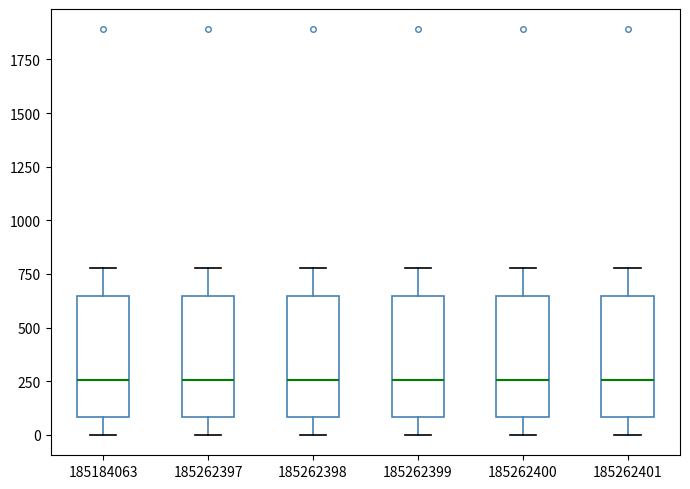

Reading left to right, transcribe this box plot: for each box, give where its median line is, the range the box spans, and where its two whiskers end, as read against the y-axis. The values are not printed on the chart, so give them approximately, as read against the axis.

185184063: median 250, box 100 to 650, whiskers 0 to 800
185262397: median 250, box 100 to 650, whiskers 0 to 800
185262398: median 250, box 100 to 650, whiskers 0 to 800
185262399: median 250, box 100 to 650, whiskers 0 to 800
185262400: median 250, box 100 to 650, whiskers 0 to 800
185262401: median 250, box 100 to 650, whiskers 0 to 800